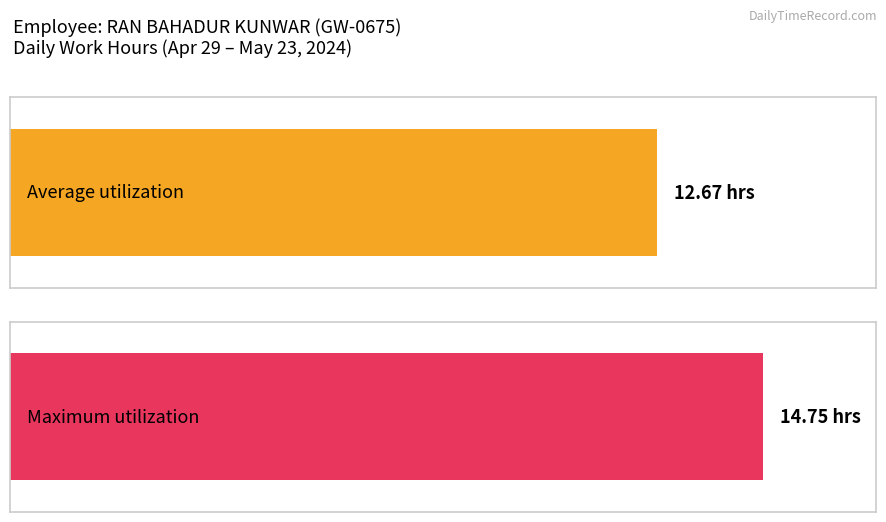

Is it true that the value at 20-Mon is 20.9?

False